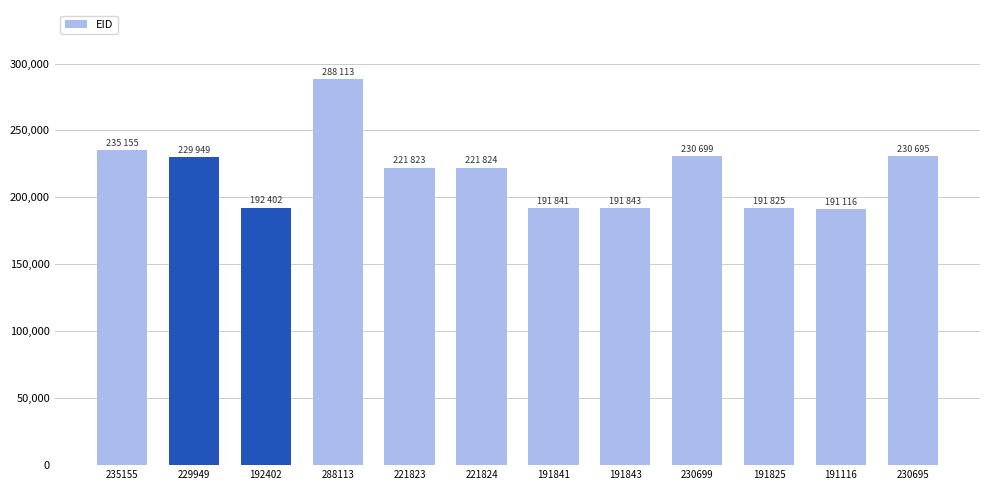

At which category does the chart reach its peak across all series?

288113